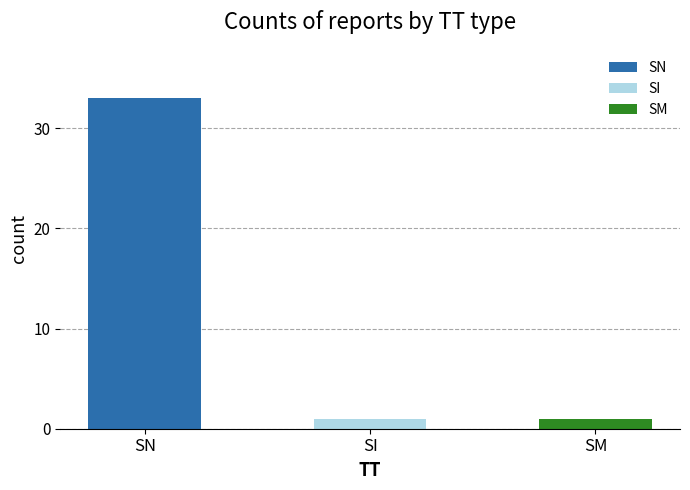

How many bars are there in total?

3